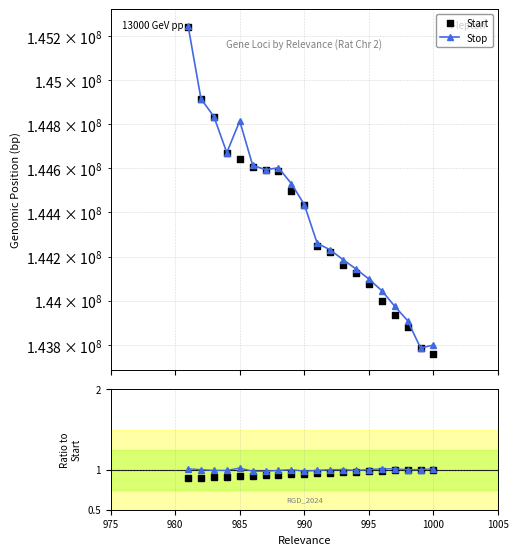

Is the value of Start at 19 greater than the value of Stop at 995?

No